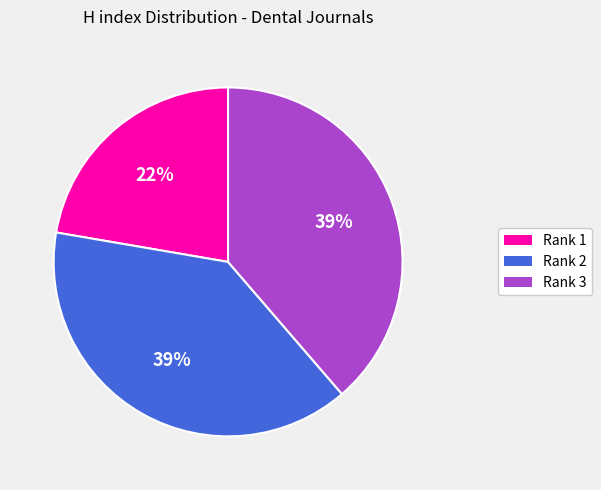

Is there any slice that represents more than half of the pie?

No